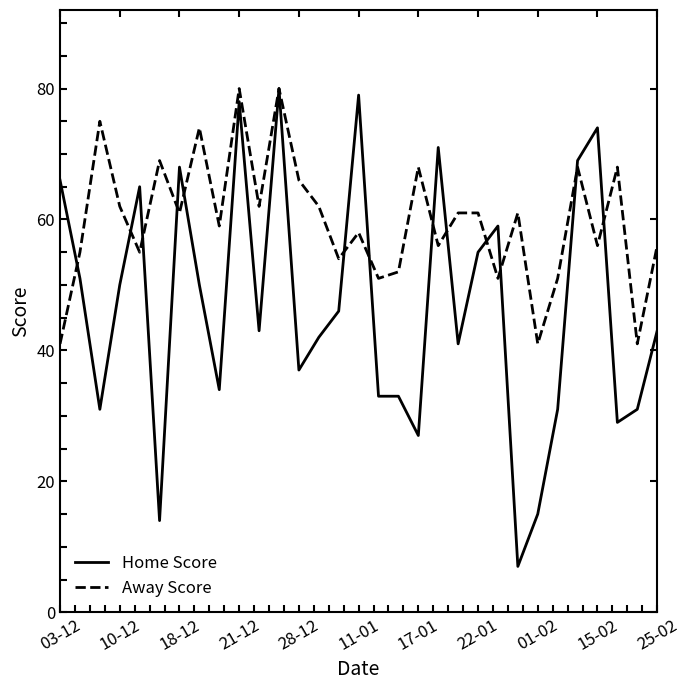

Rank the series by their average value, from lowest to highest.

Home Score, Away Score